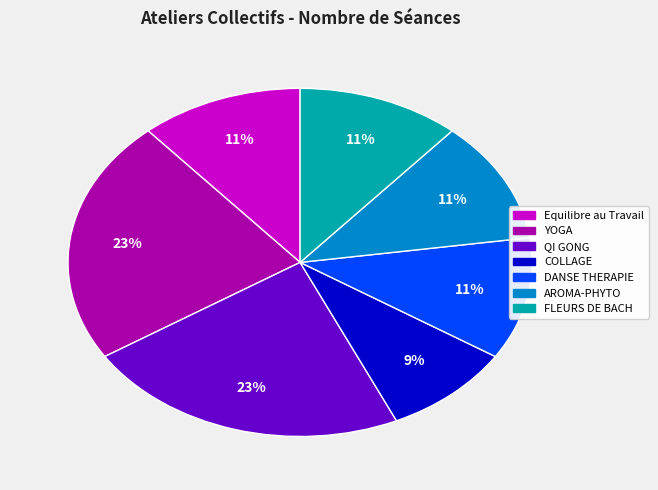

To the nearest percent, what portion does AROMA-PHYTO represent?

11%